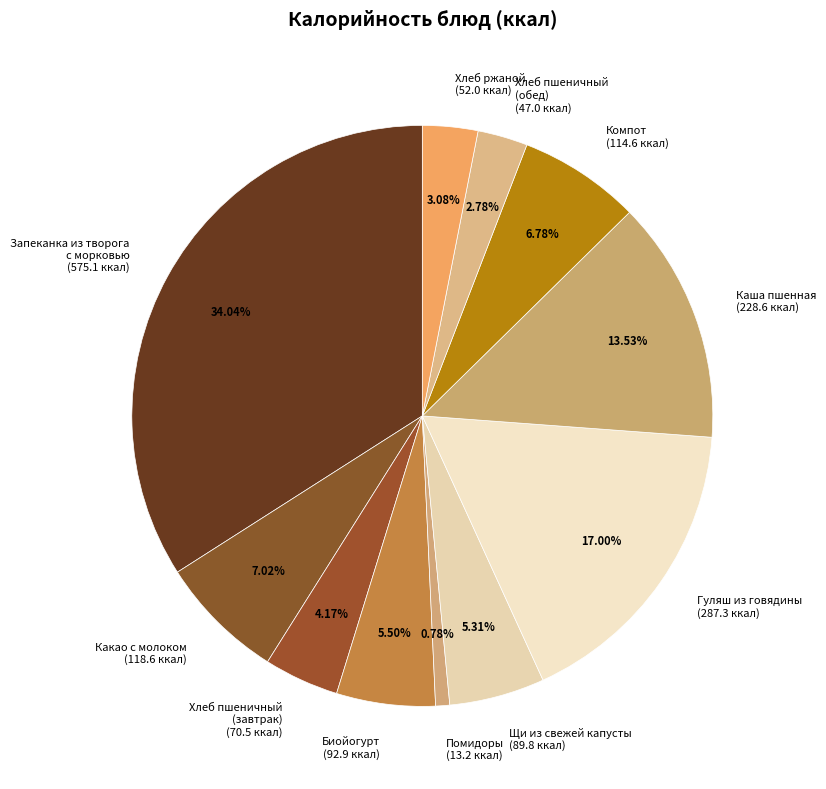

Do Какао с молоком (118.6 ккал) and Биойогурт (92.9 ккал) together represent more than half of the pie?

No